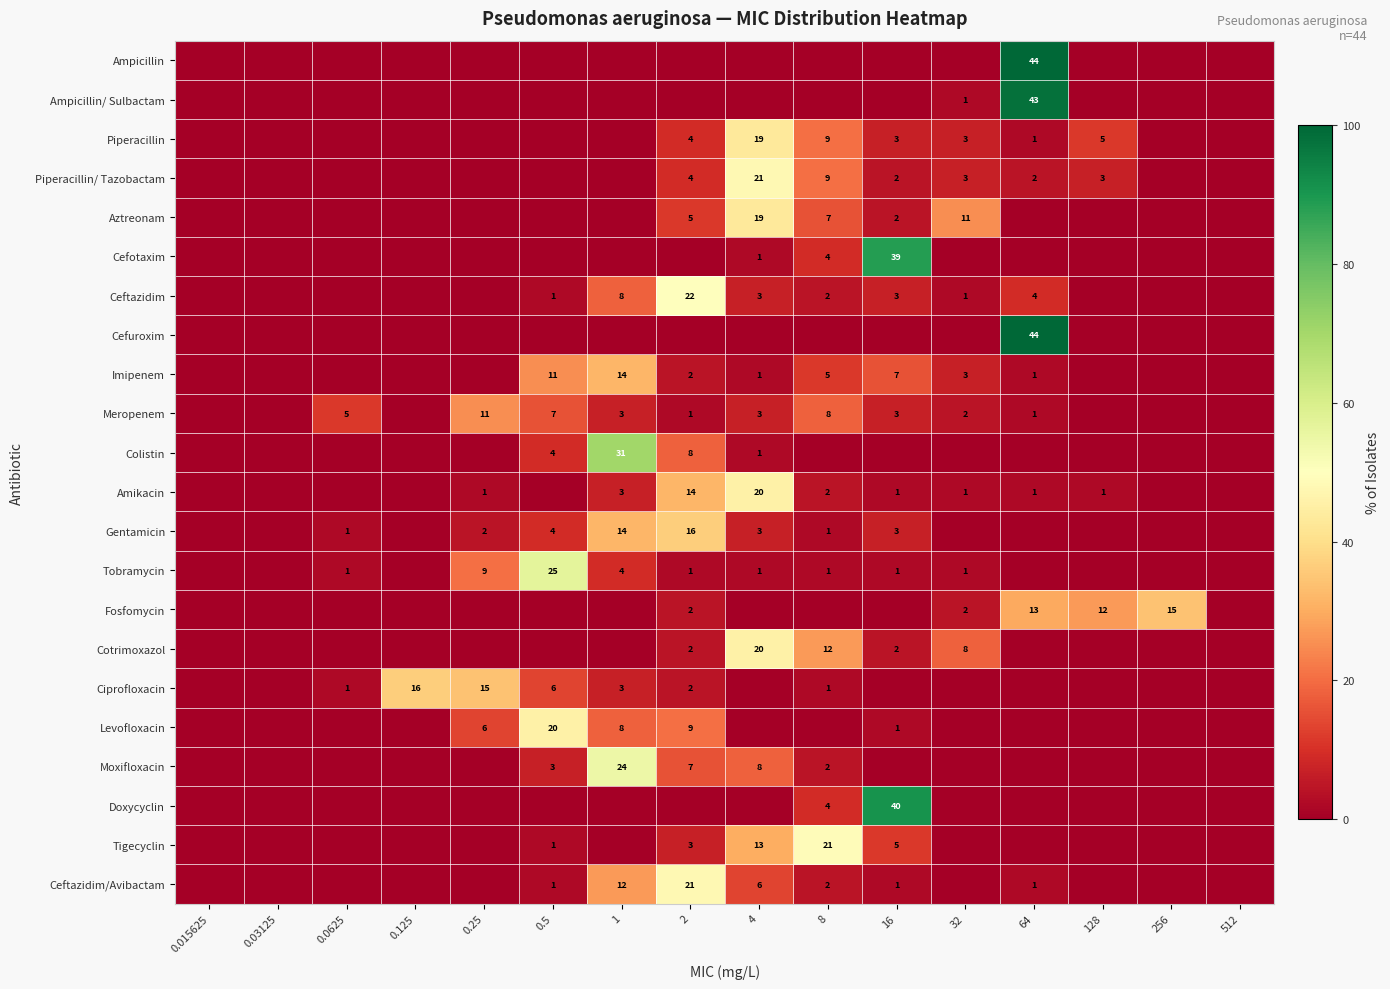

The value of Tigecyclin at 16 is 5. True or false?

True